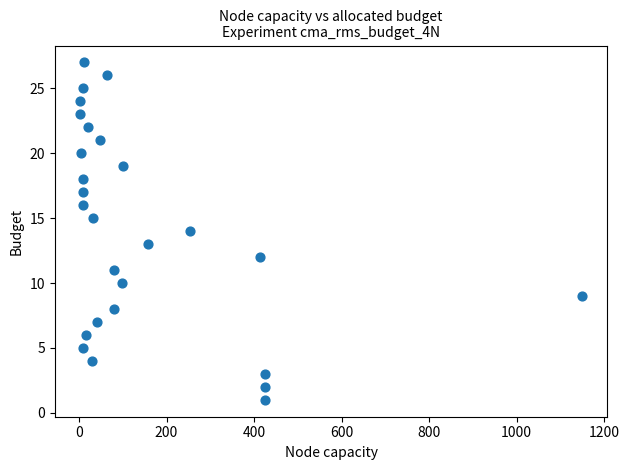

What is the range of Y values (max minus min)?

26